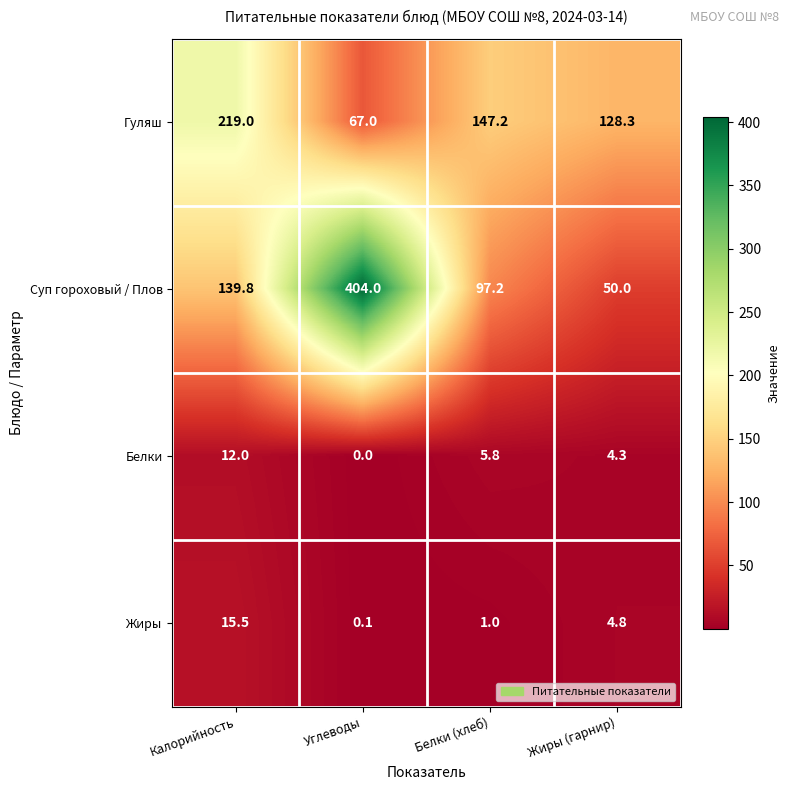

Which category has the lowest value across all series?

Углеводы